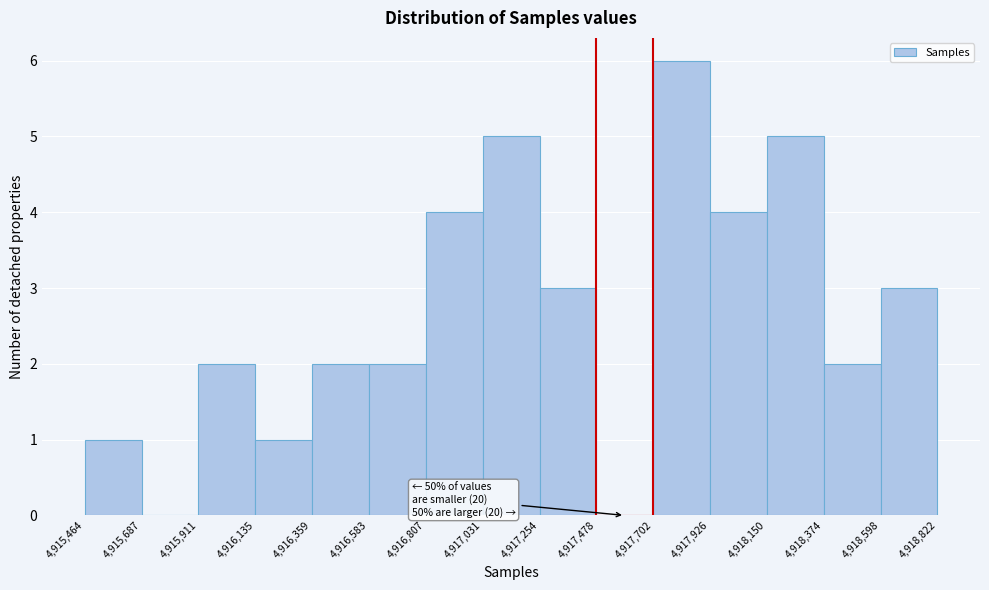

Over which range of the x-axis is the bar tallest?

4,917,702 to 4,917,926